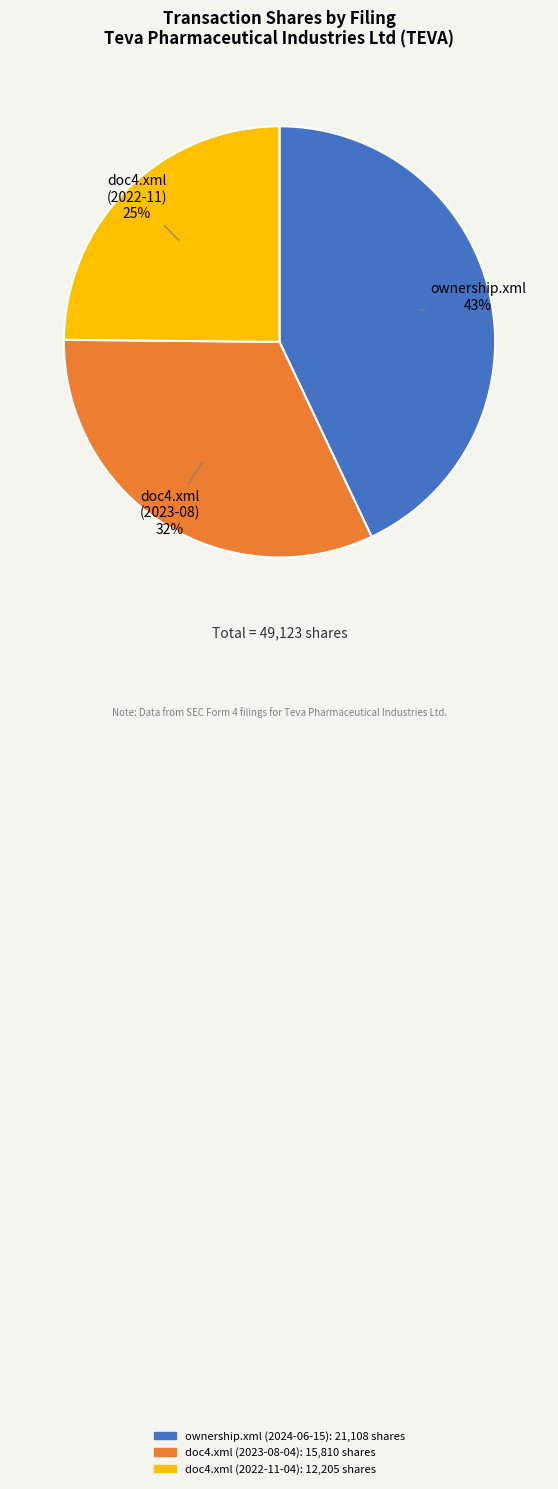

Is there a majority slice in this chart?

No